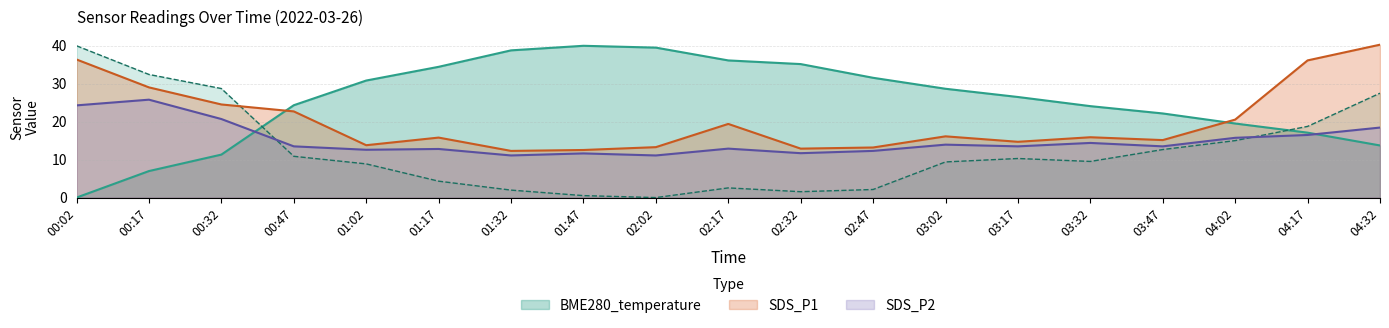

What position from the left is 03:02?

13